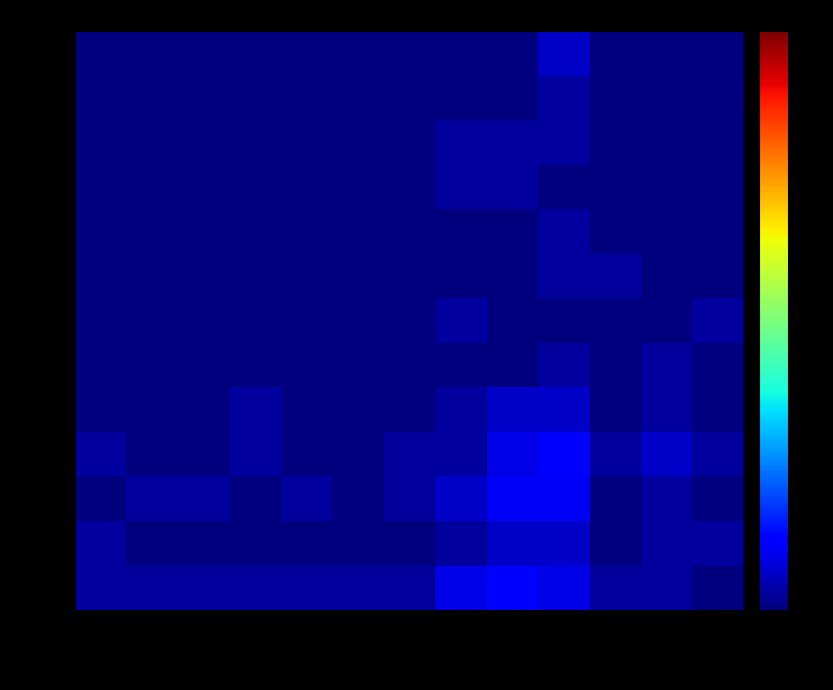

Count the number of data series in this chart.

13